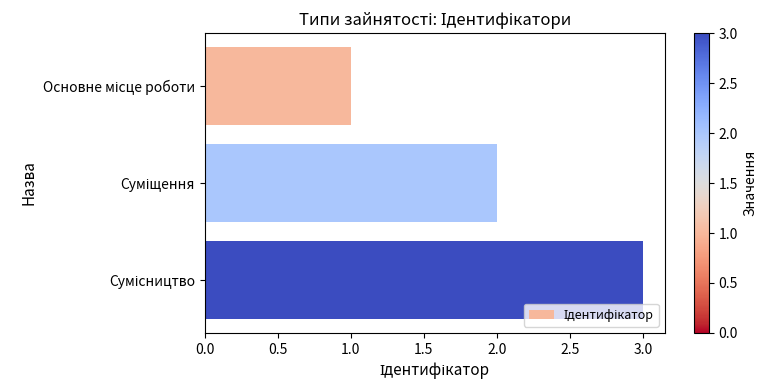

What is the sum of all values?

6